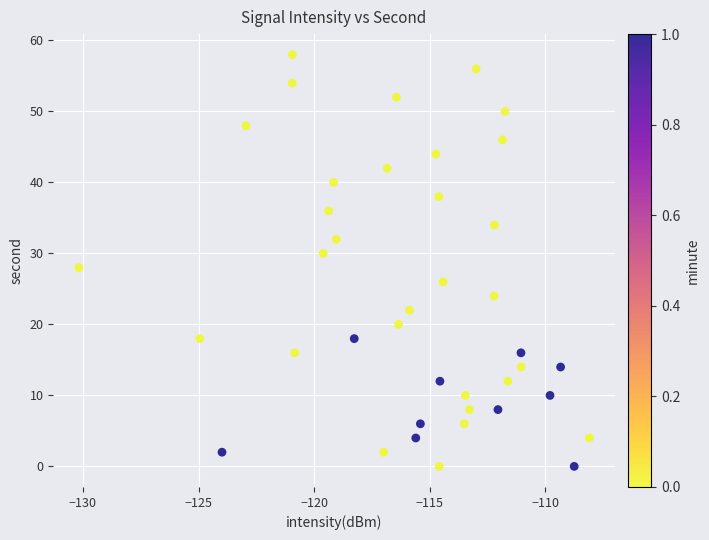

What is the range of Y values (max minus min)?

58